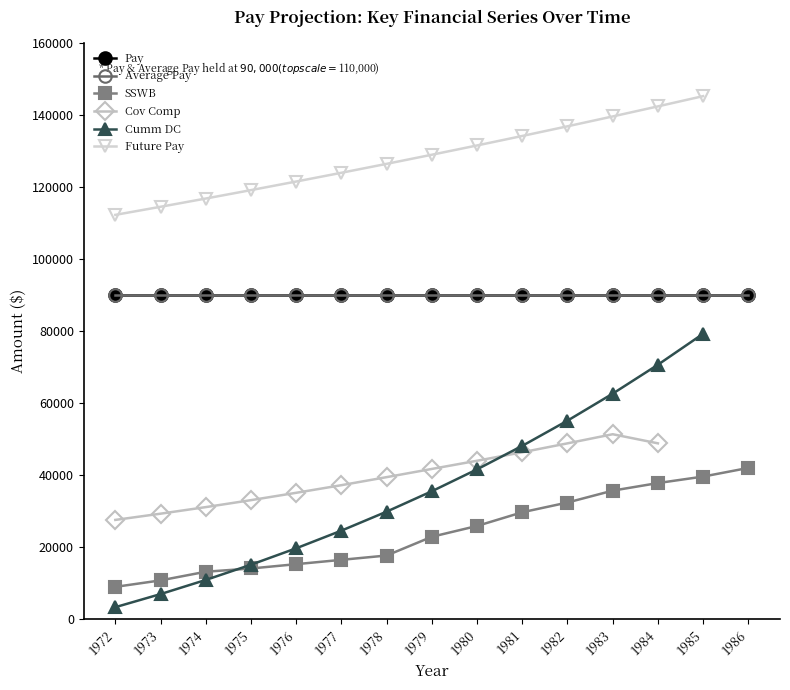

How many lines are shown in the chart?

6